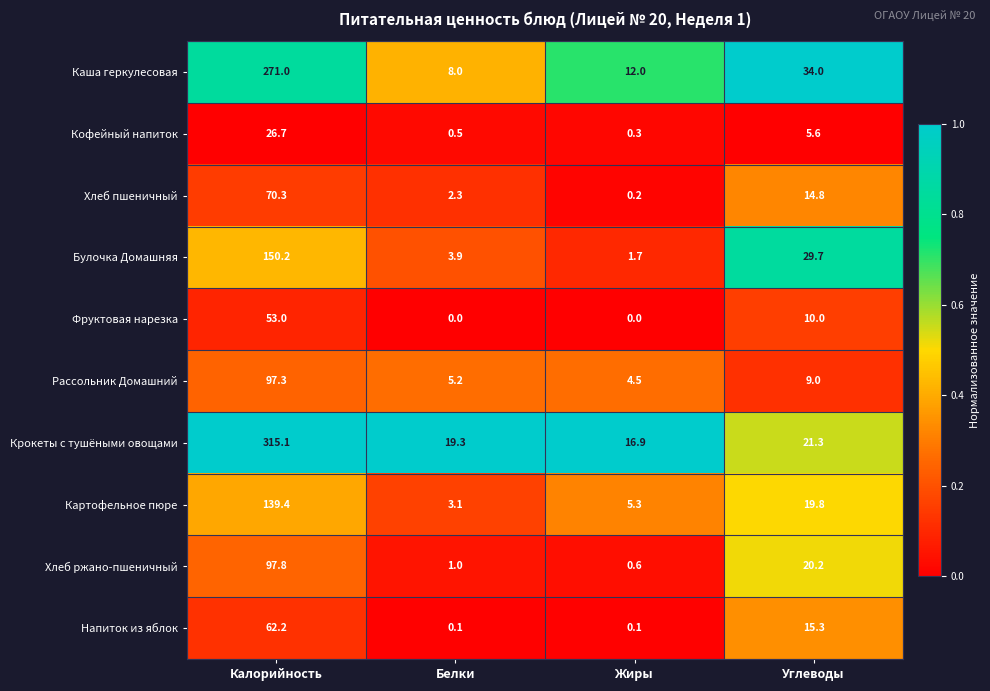

Is it true that Хлеб ржано-пшеничный equals 1.1 at Жиры?

False